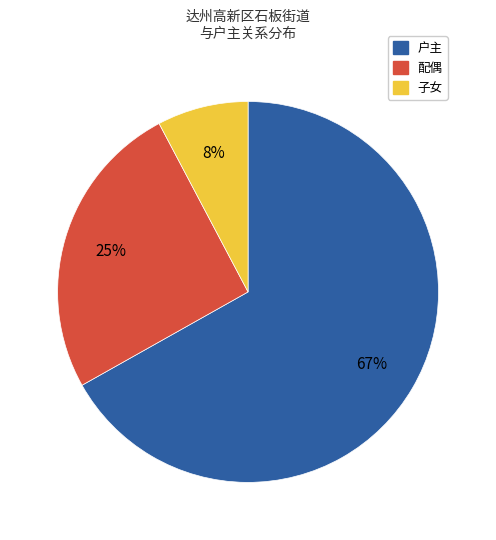

To the nearest percent, what is the difference between the largest and smallest slice percentages?

59%